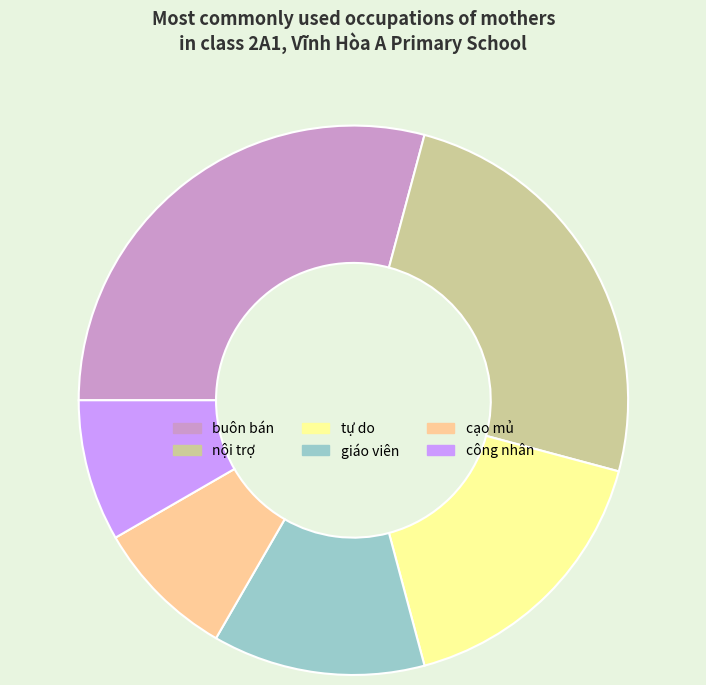

Is there any slice that represents more than half of the pie?

No